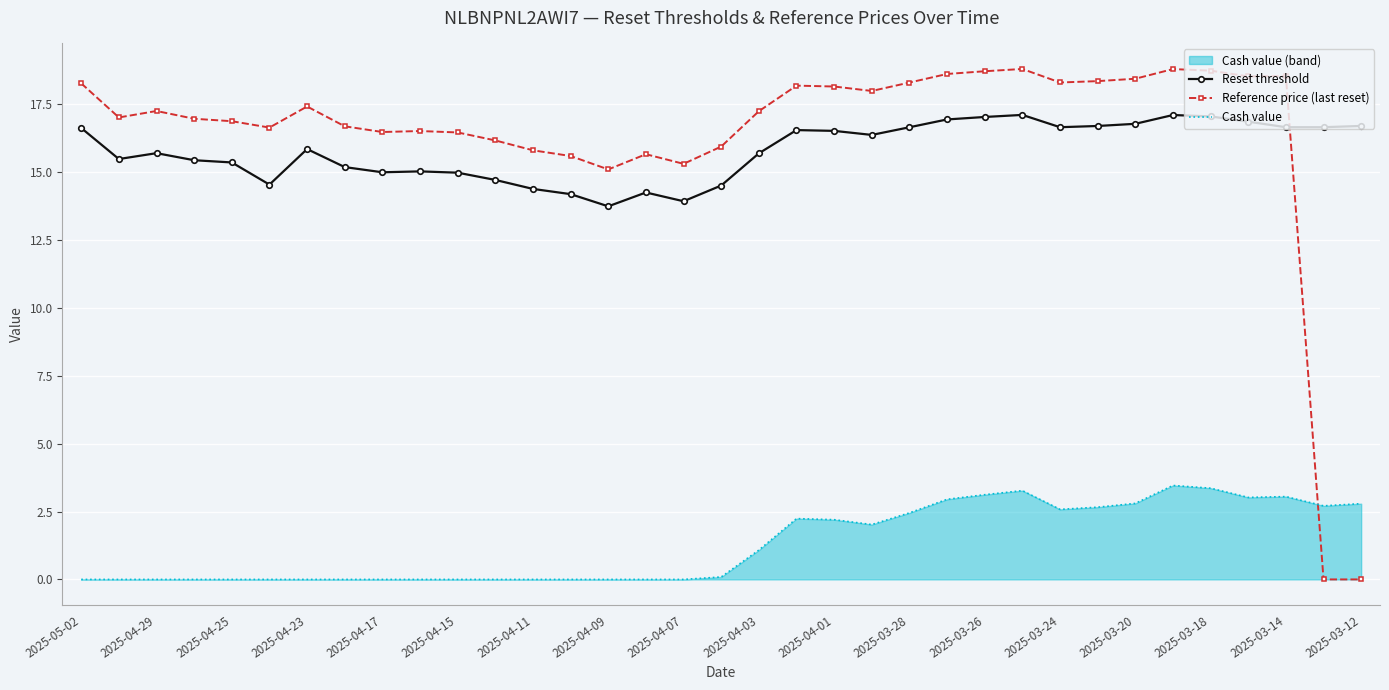

Rank the series by their maximum value, from lowest to highest.

Cash value, Reset threshold, Reference price (last reset)